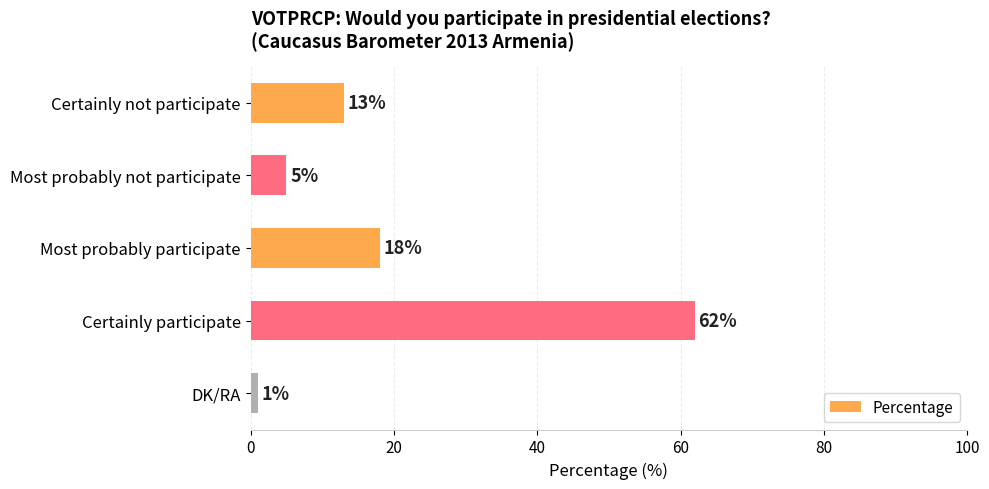

The chart shows a value of 13 at Certainly not participate. True or false?

True